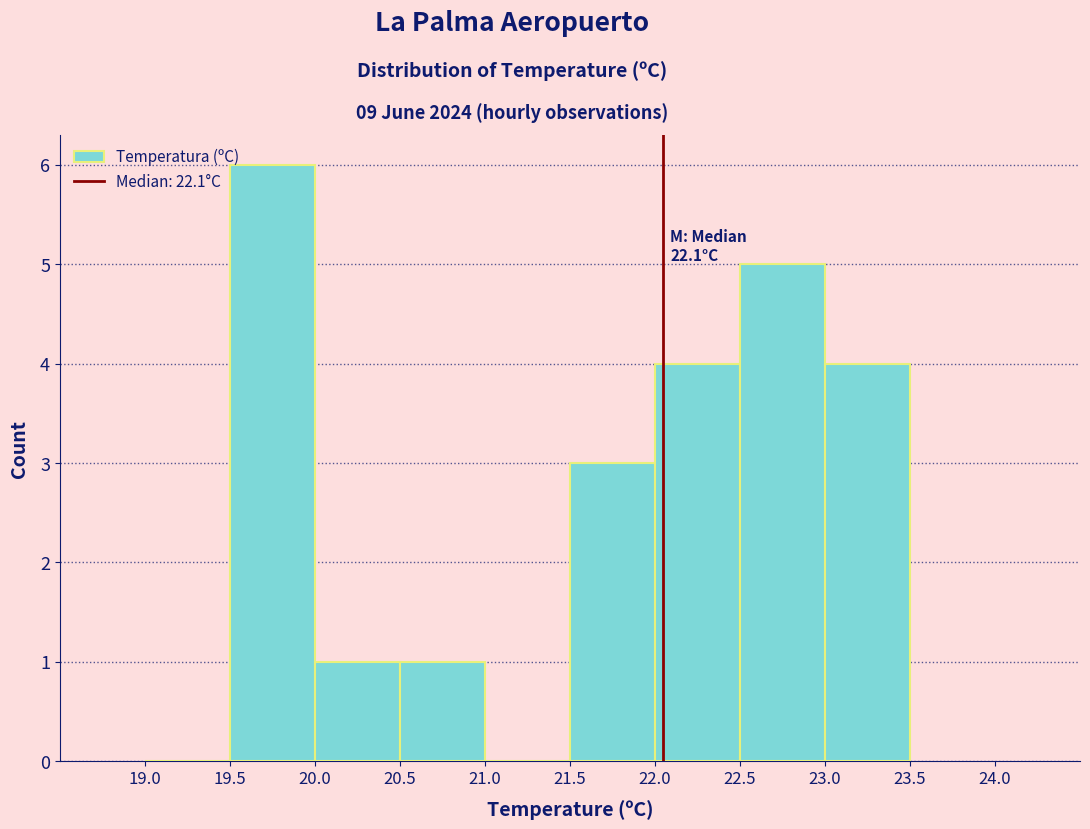

Over which range of the x-axis is the bar tallest?

19.5 to 20.0